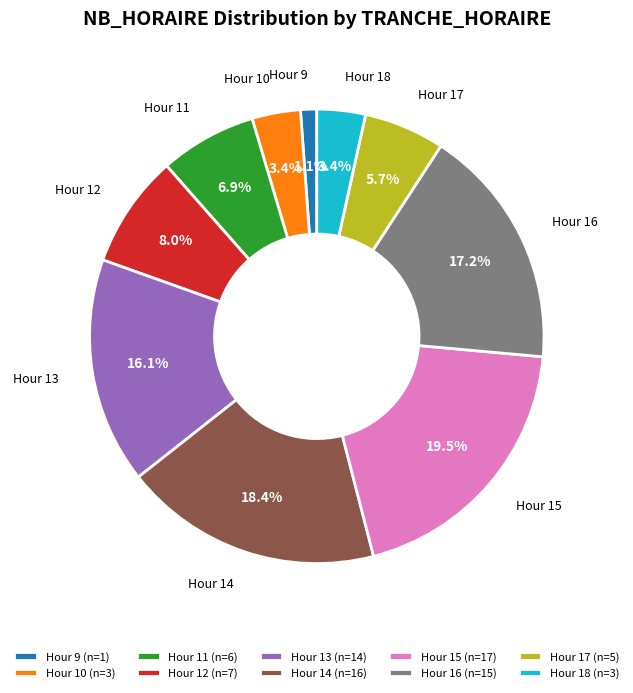

What is the largest slice in the pie chart?

Hour 15 (n=17)